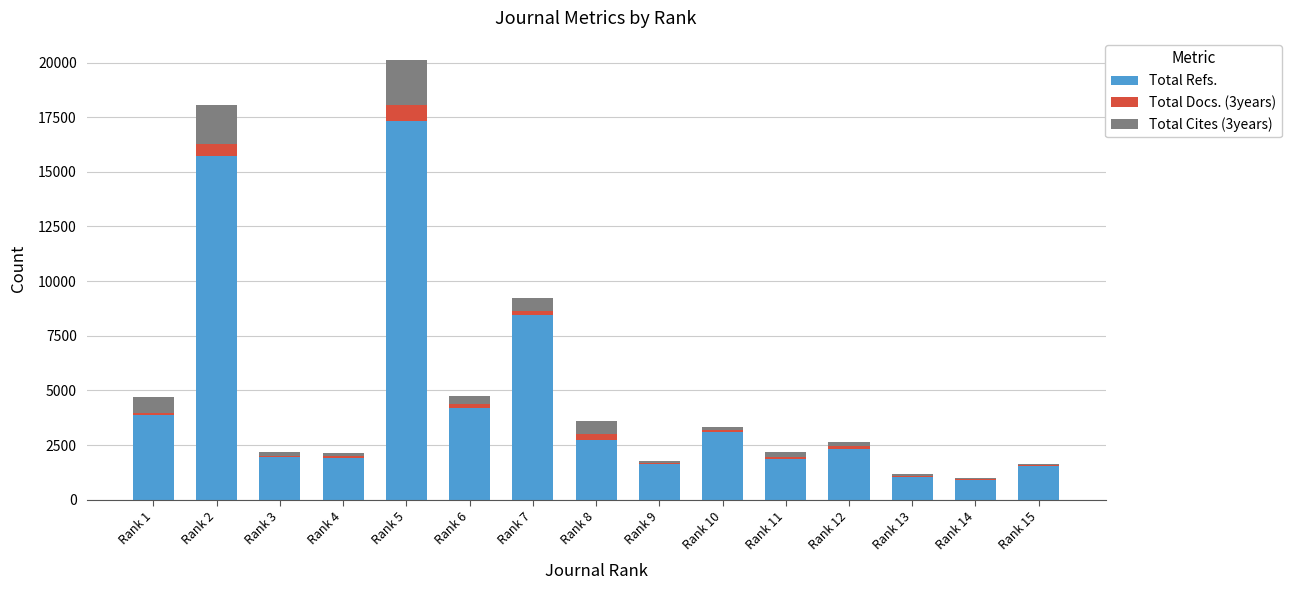

Count the number of categories in the chart.

15